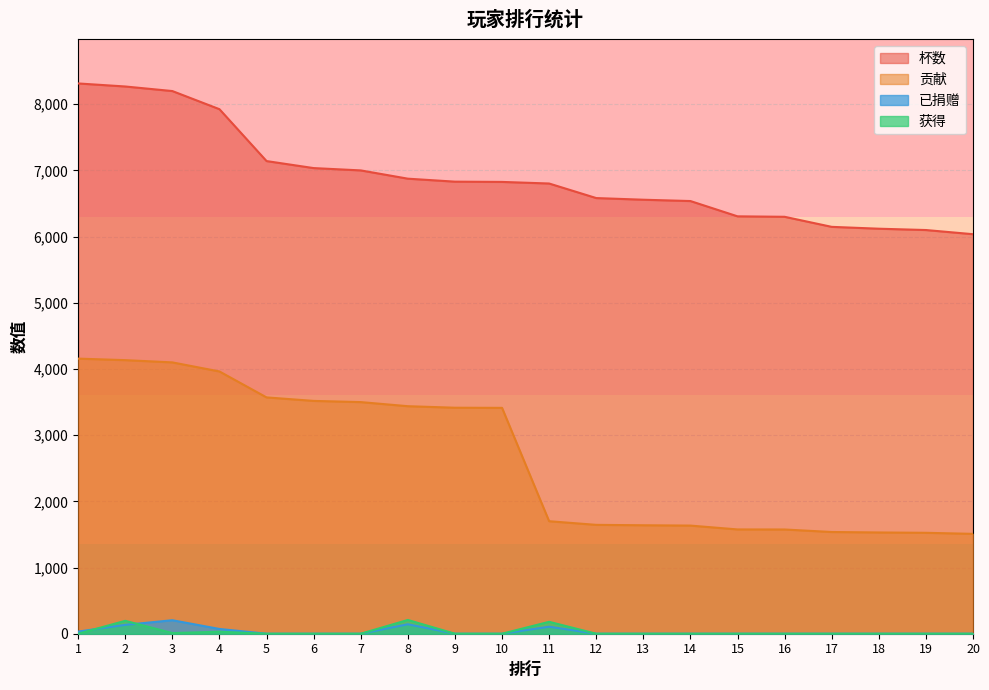

Reading right to left, extract all data points from this chart.

杯数: 6037	6100	6120	6148	6300	6307	6538	6558	6583	6803	6827	6831	6876	7001	7036	7142	7926	8200	8269	8315
贡献: 1509	1525	1530	1537	1575	1576	1634	1639	1645	1700	3413	3415	3438	3500	3518	3571	3963	4100	4134	4157
已捐赠: 0	0	0	0	0	0	0	0	0	106	0	0	143	0	0	0	72	204	134	32
获得: 0	0	0	0	0	0	0	0	0	180	0	0	208	0	0	0	30	10	195	0